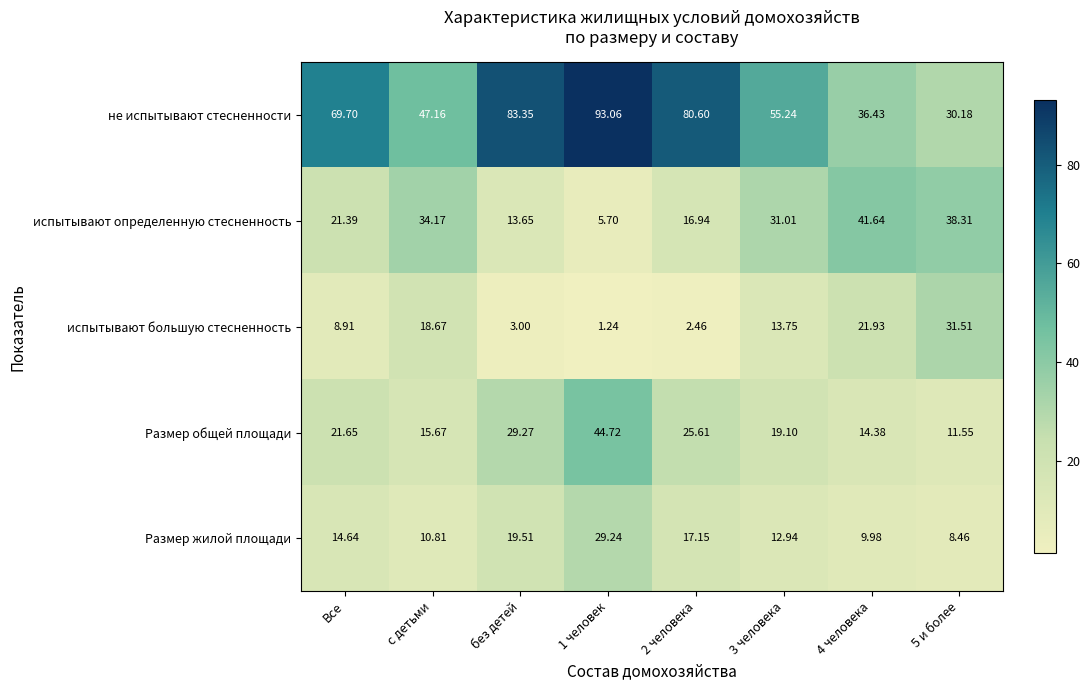

Rank the series by their maximum value, from highest to lowest.

не испытывают стесненности, Размер общей площади, испытывают определенную стесненность, испытывают большую стесненность, Размер жилой площади